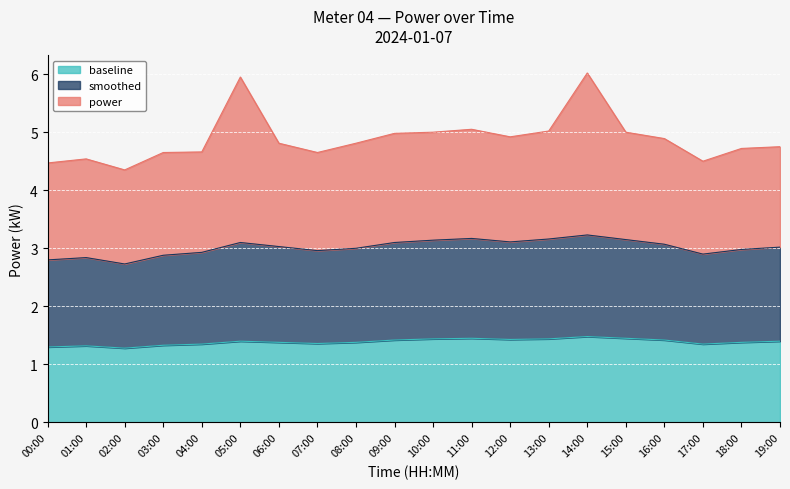

Does the chart display data point markers on the line(s)?

No